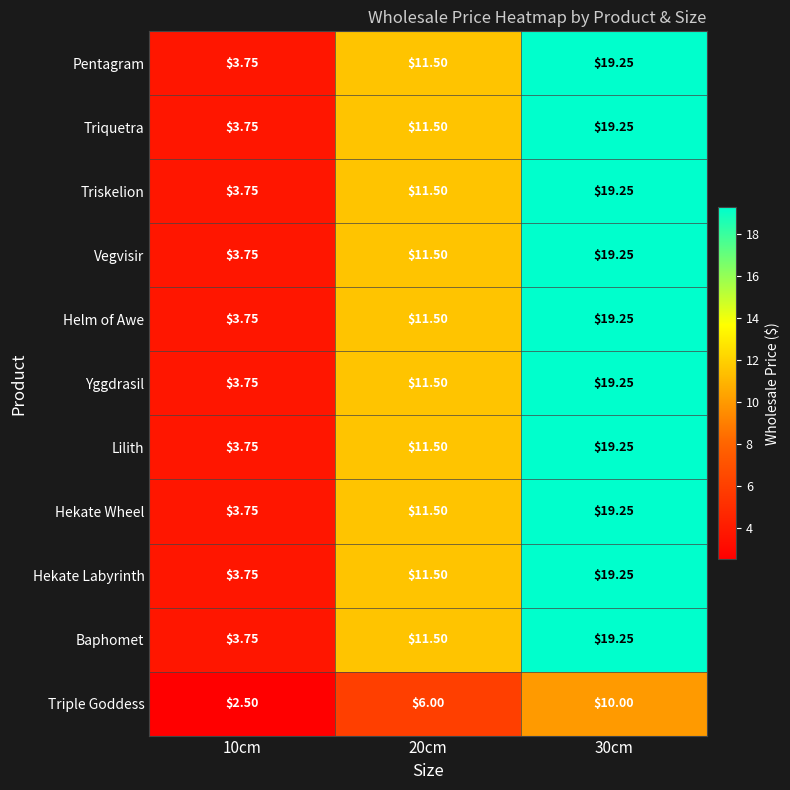

Rank the series at 20cm from lowest to highest value.

Triple Goddess, Pentagram, Triquetra, Triskelion, Vegvisir, Helm of Awe, Yggdrasil, Lilith, Hekate Wheel, Hekate Labyrinth, Baphomet